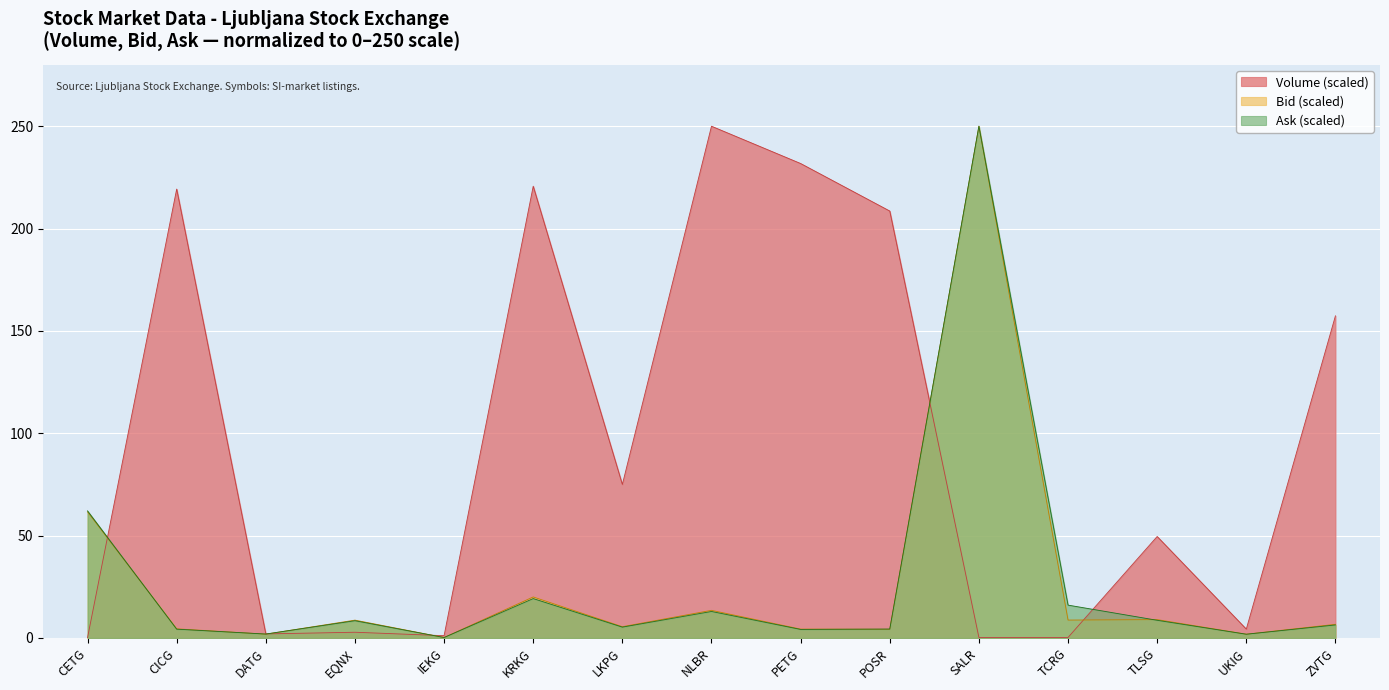

Where does the Volume series first go above 49?

CICG